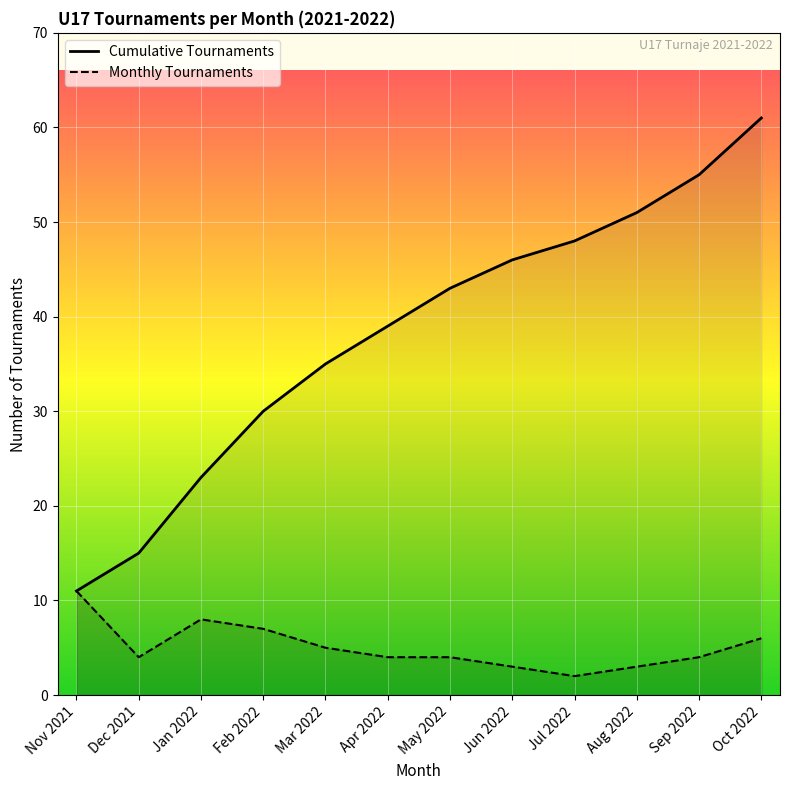

True or false: Monthly Tournaments has a value of 6 at Apr 2022.

False